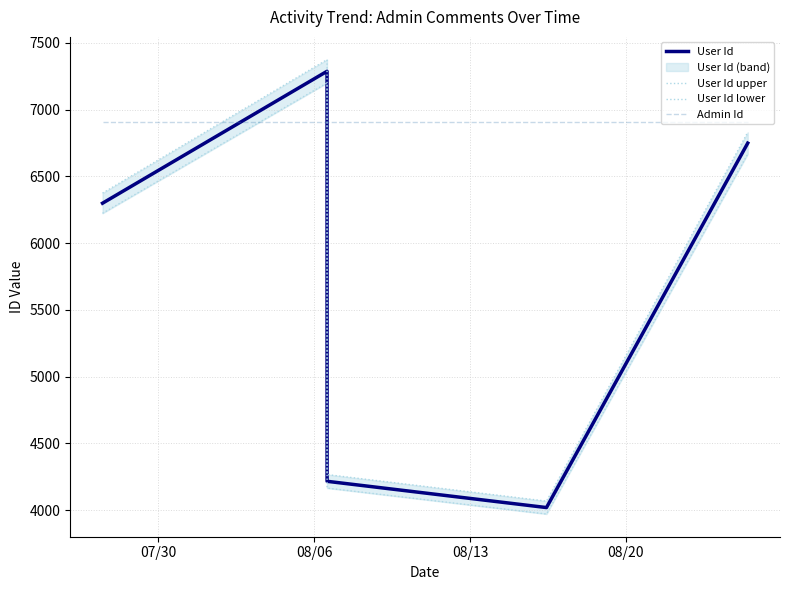

Is this an area chart (filled region under the line)?

No